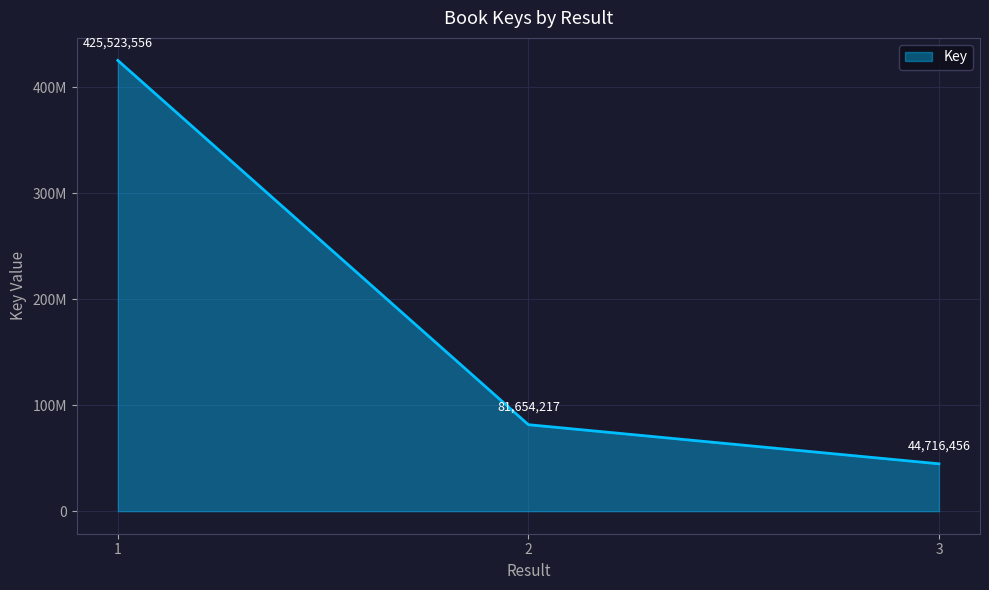

Does the chart display data point markers on the line(s)?

No